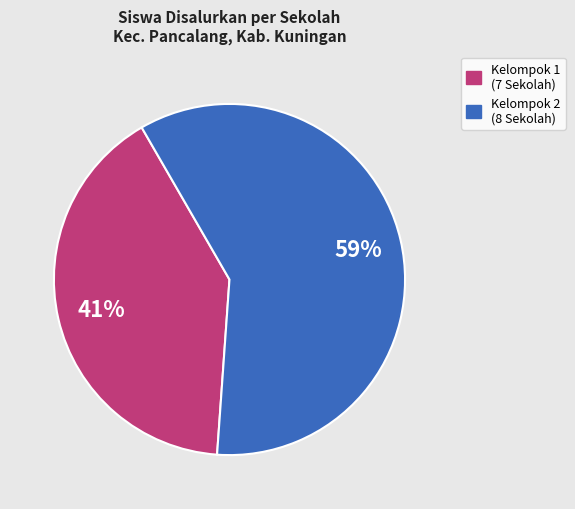

To the nearest percent, what is the average slice percentage?

50%